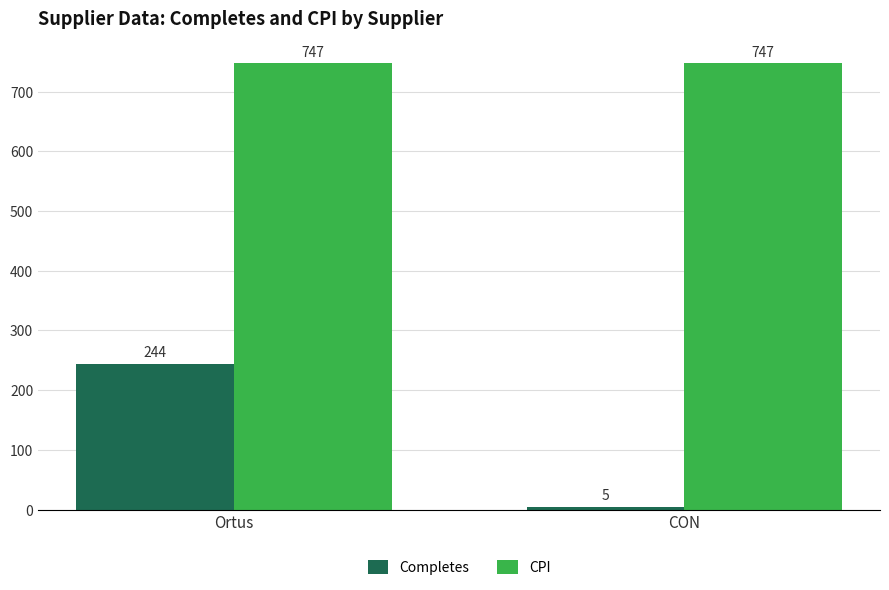

How many series are shown in this chart?

2